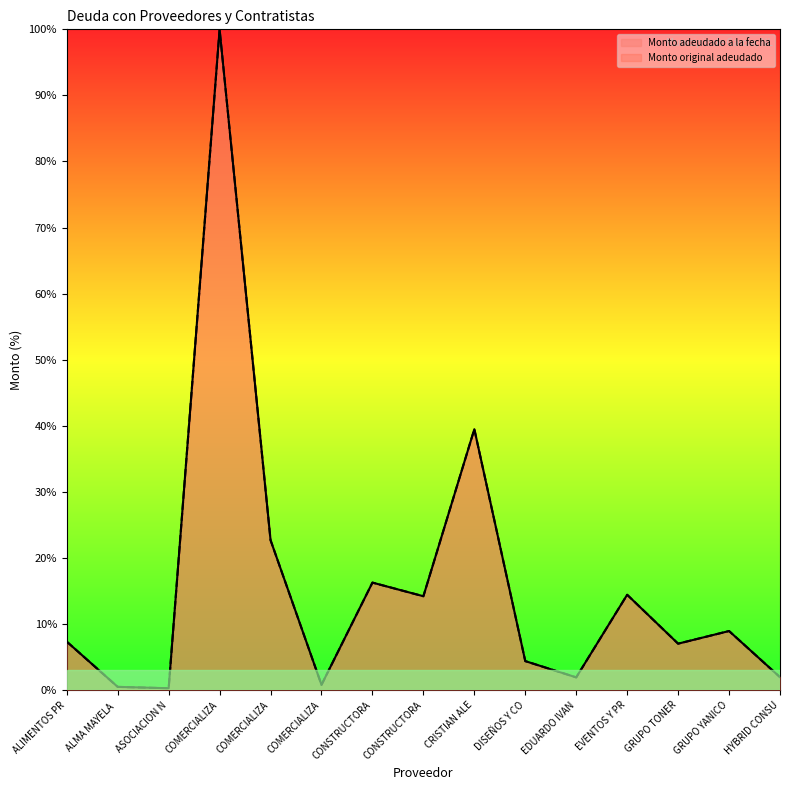

What is the difference between the Monto adeudado a la fecha values at COMERCIALIZA and EVENTOS Y PR?

85.6